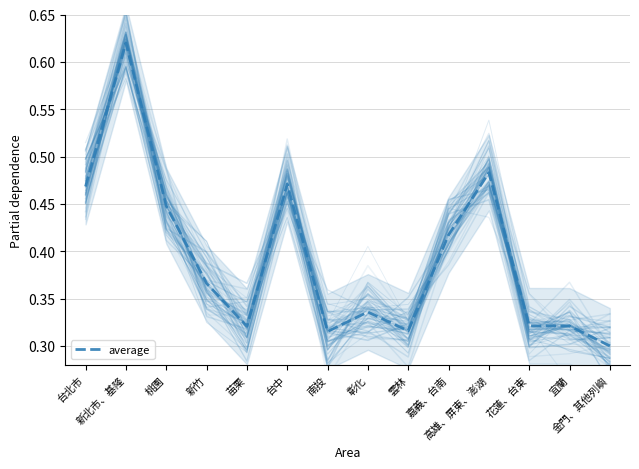

What is the label of the 2nd point from the right?

宜蘭